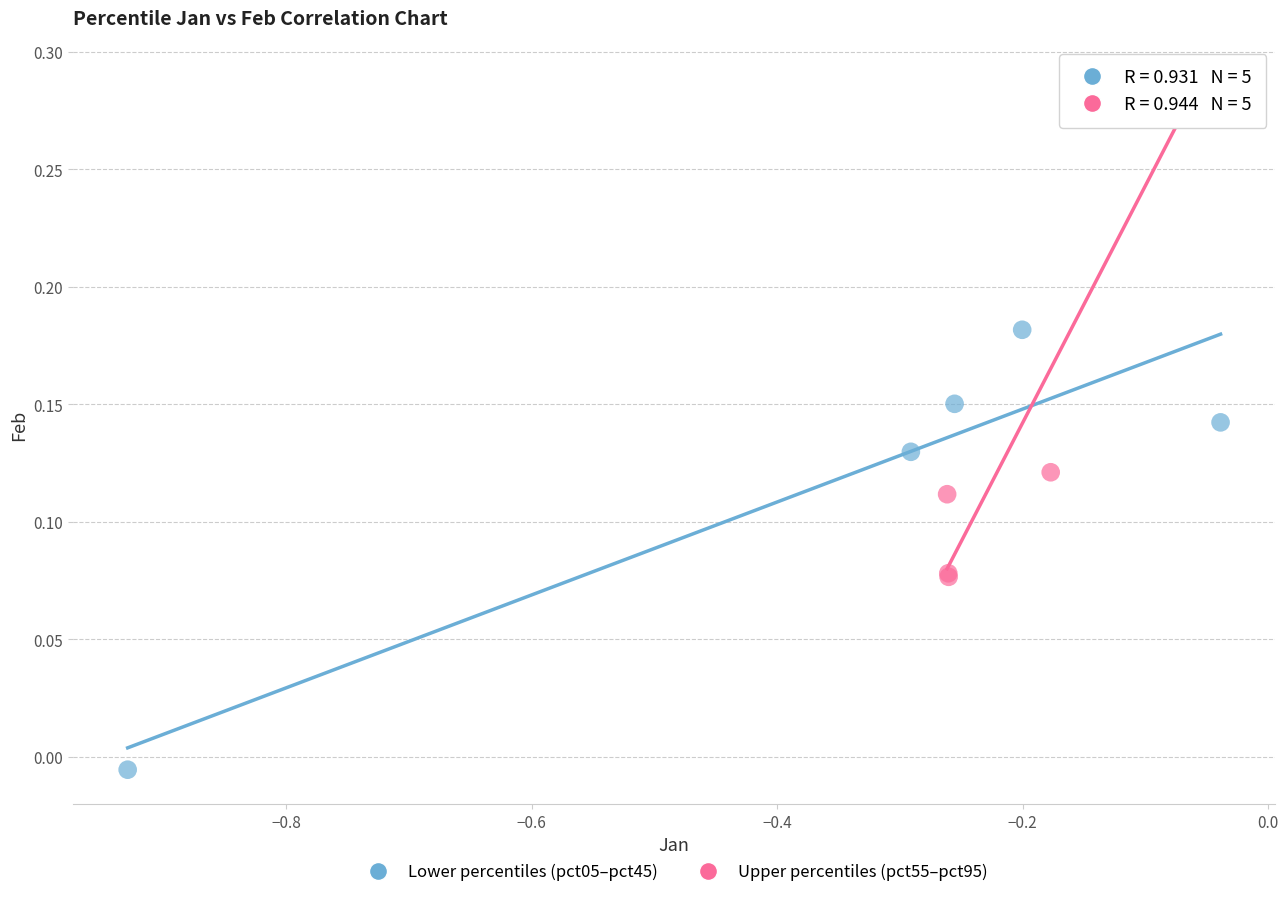

Which series contains the lowest Y value?

Lower percentiles (pct05–pct45)